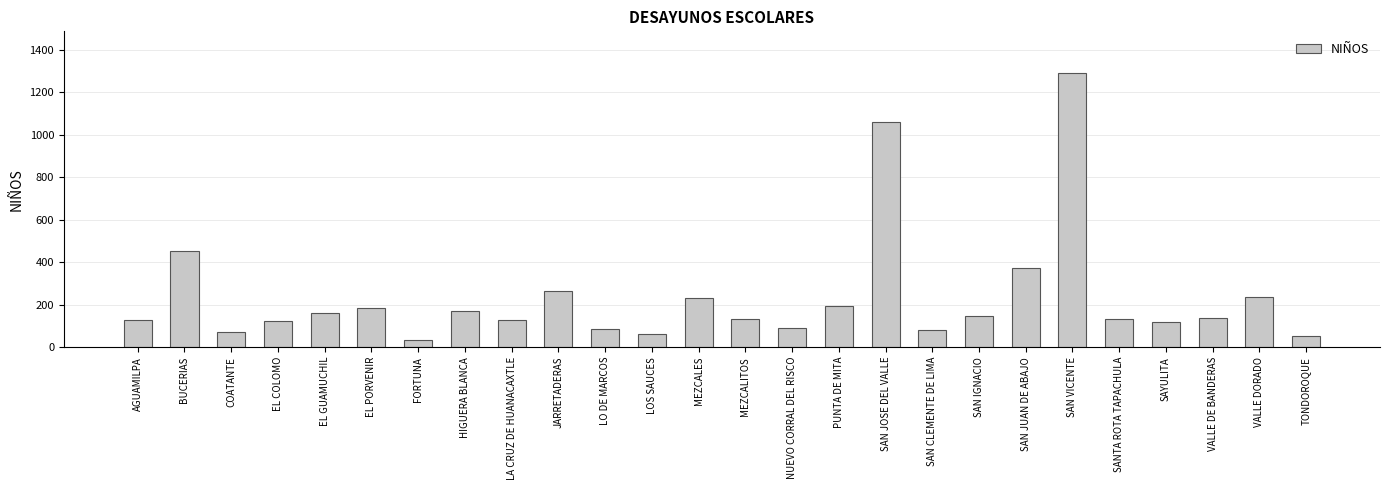

Is it true that the value at MEZCALES is 319?

False